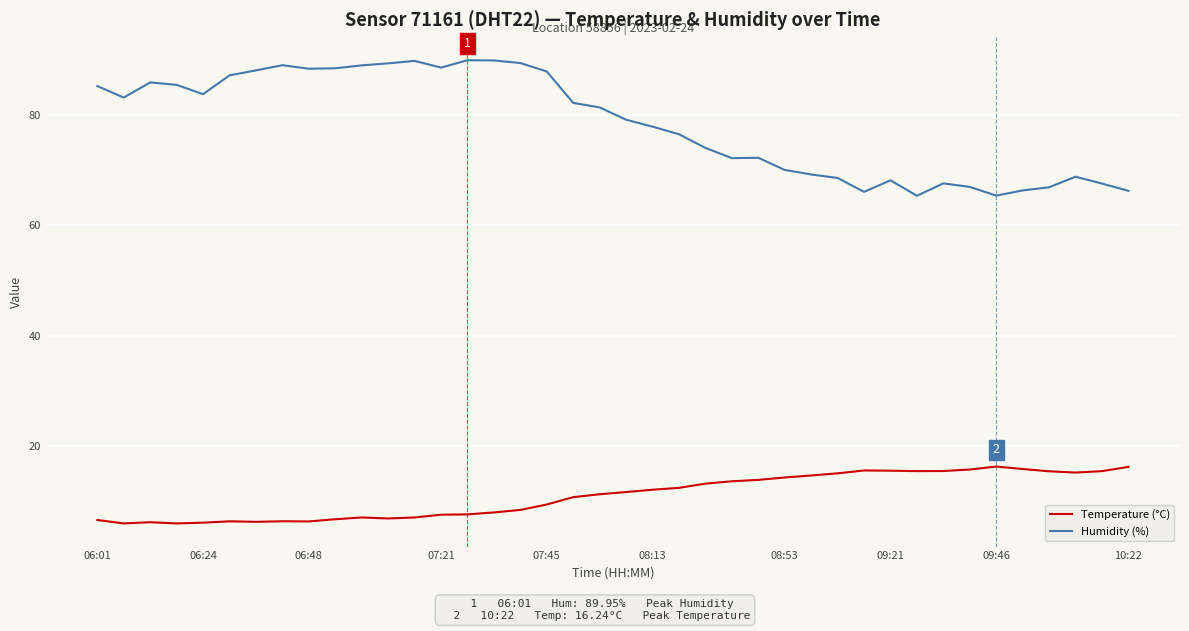

What is the maximum value for Humidity (%)?

90.0